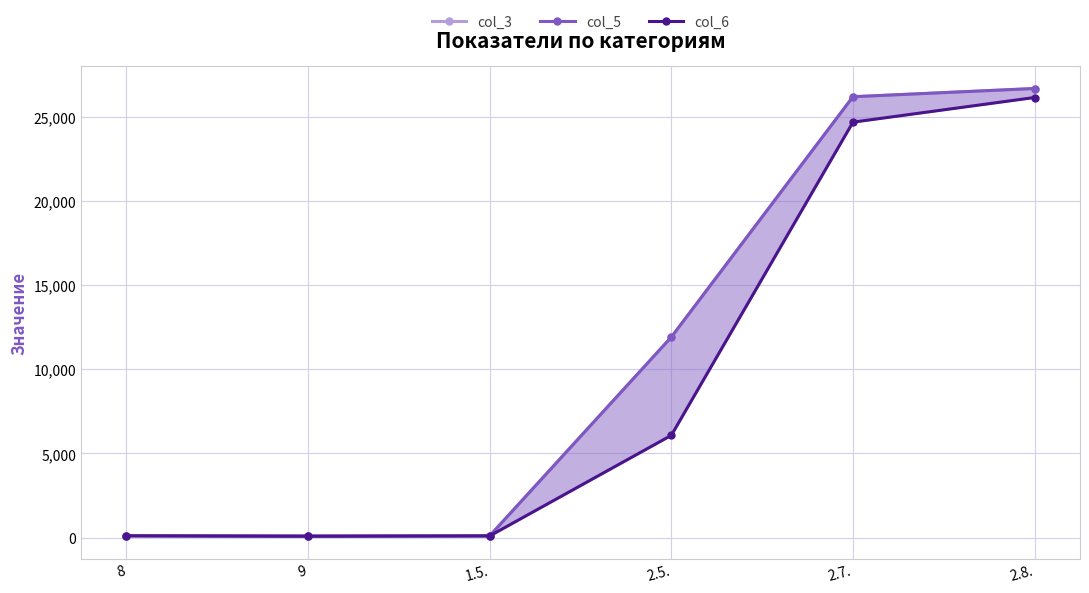

Reading left to right, list all the values displayed in this chart.

col_3: 8=103.4	9=80.0	1.5.=102.0	2.5.=11916.0	2.7.=26204.0	2.8.=26694.0
col_5: 8=100.0	9=90.0	1.5.=100.0	2.5.=11916.0	2.7.=26204.0	2.8.=26694.0
col_6: 8=102.9	9=79.2	1.5.=96.0	2.5.=6077.5	2.7.=24694.0	2.8.=26159.0